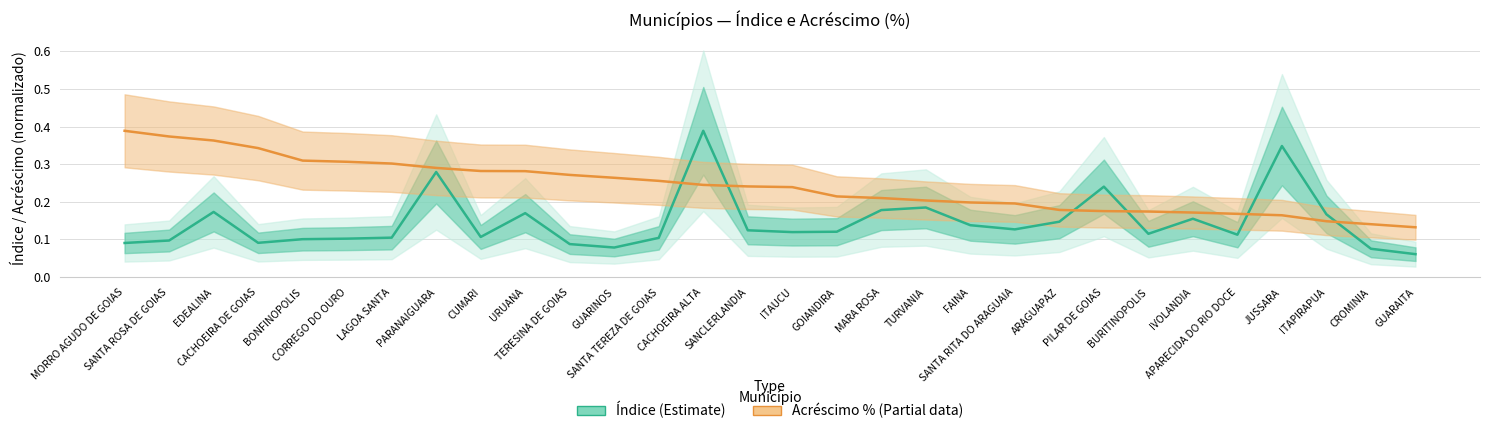

What is the maximum value shown in the chart?

0.4